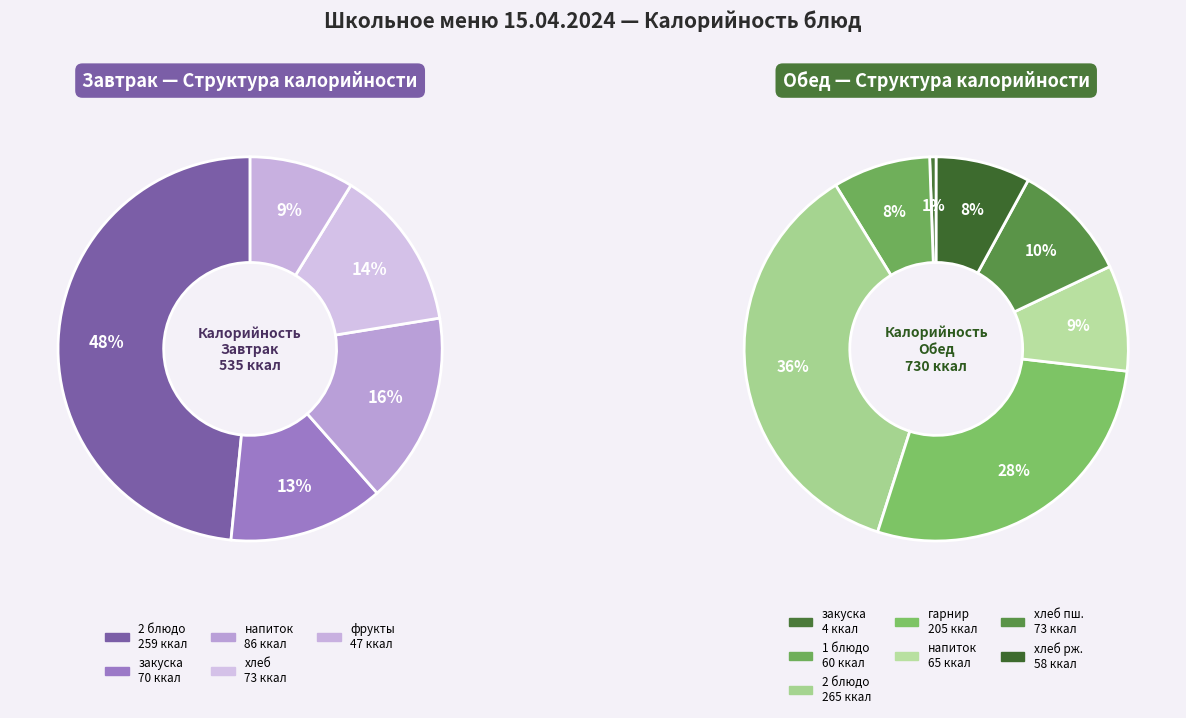

Is хлеб the majority of the pie?

No